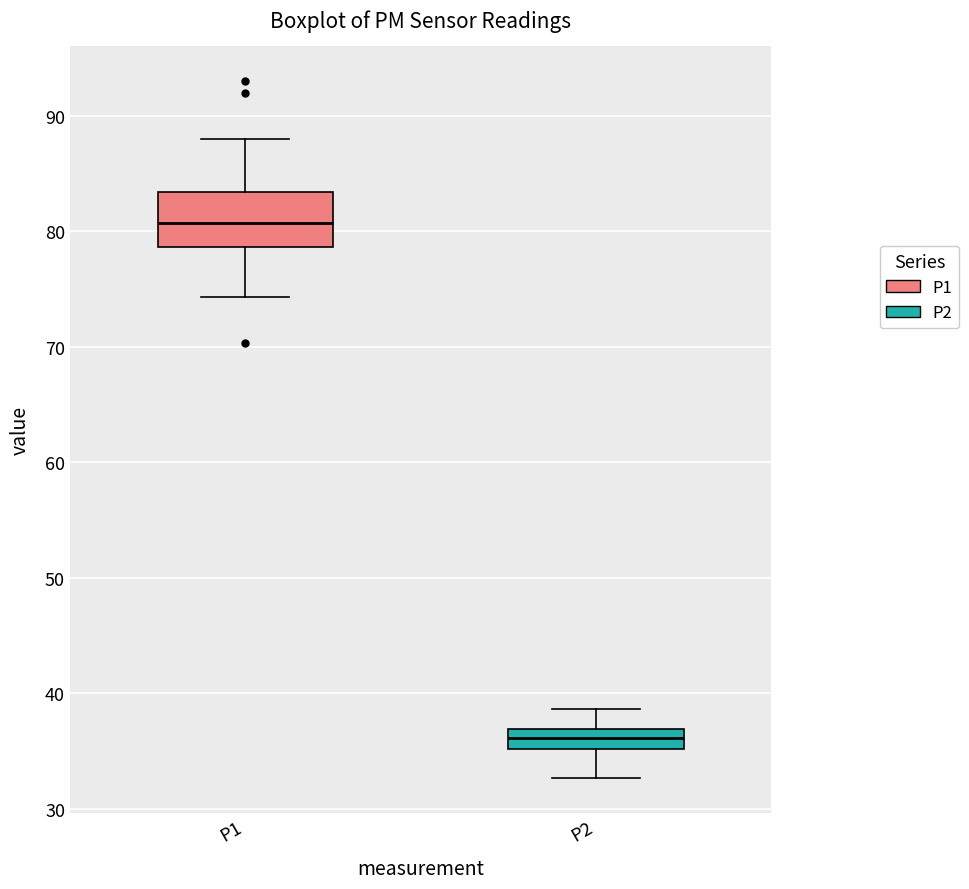

Reading left to right, transcribe this box plot: for each box, give where its median line is, the range the box spans, and where its two whiskers end, as read against the y-axis. The values are not printed on the chart, so give them approximately, as read against the axis.

P1: median 81, box 79 to 83, whiskers 74 to 88
P2: median 36, box 35 to 37, whiskers 33 to 39